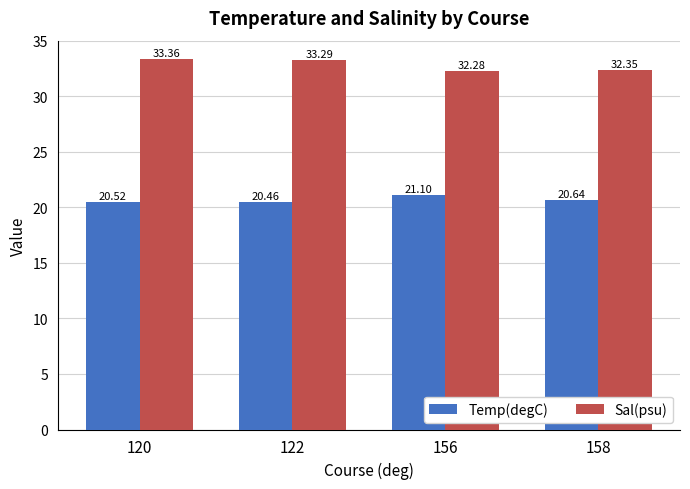

What is the sum of the Sal(psu) values at 120 and 122?

66.6